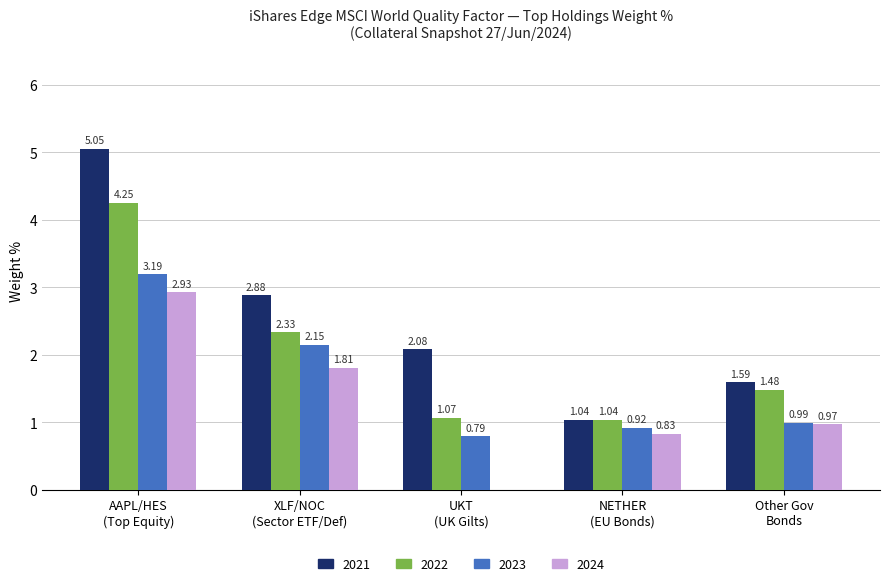

Which series has the largest total across all categories?

2021